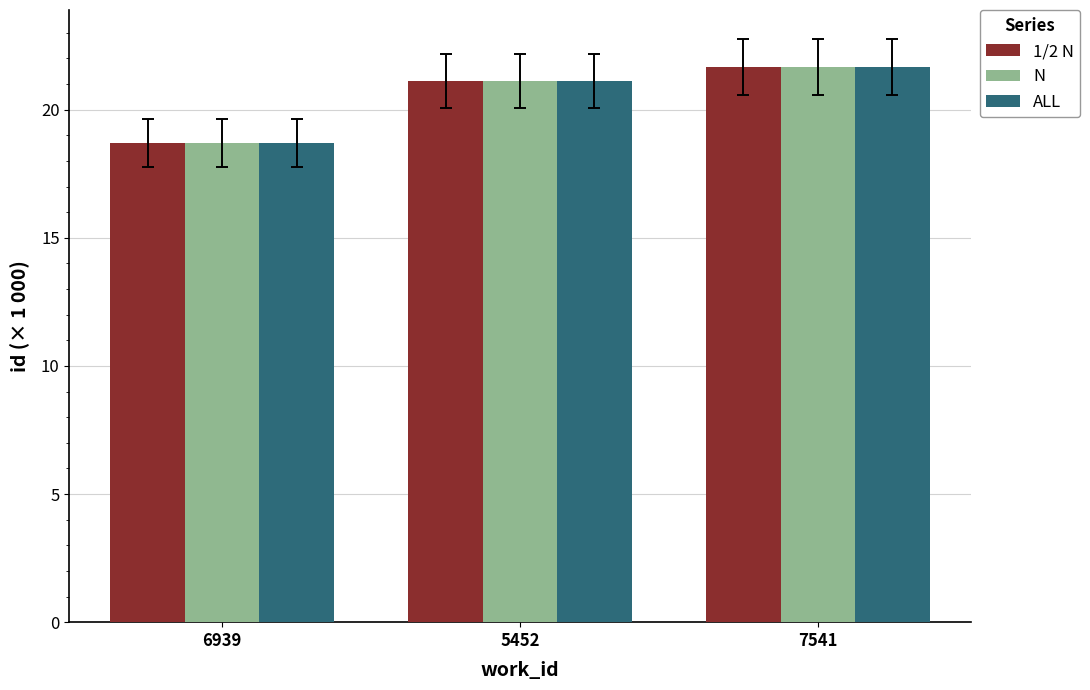

Is the value of ALL at 5452 greater than the value of 1/2 N at 6939?

Yes